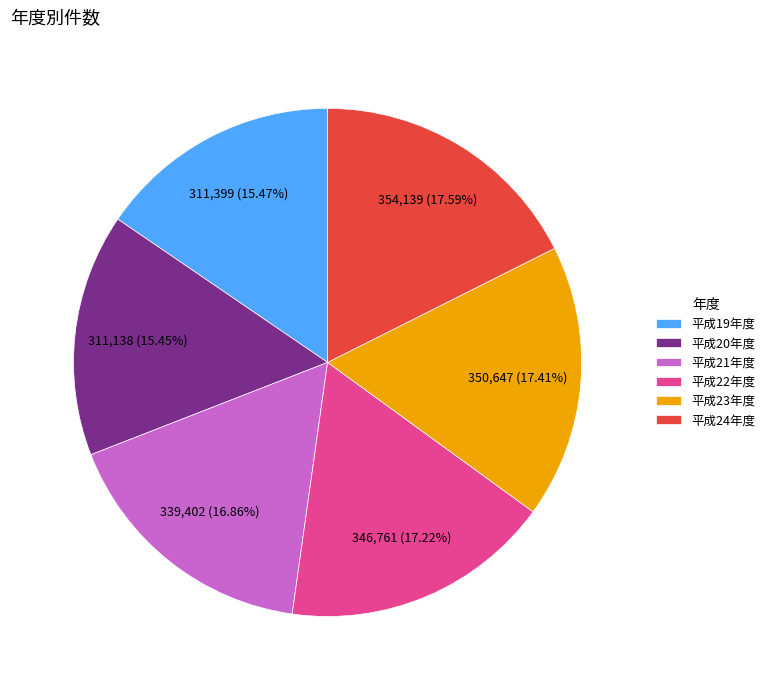

Do 平成23年度 and 平成24年度 together represent more than half of the pie?

No